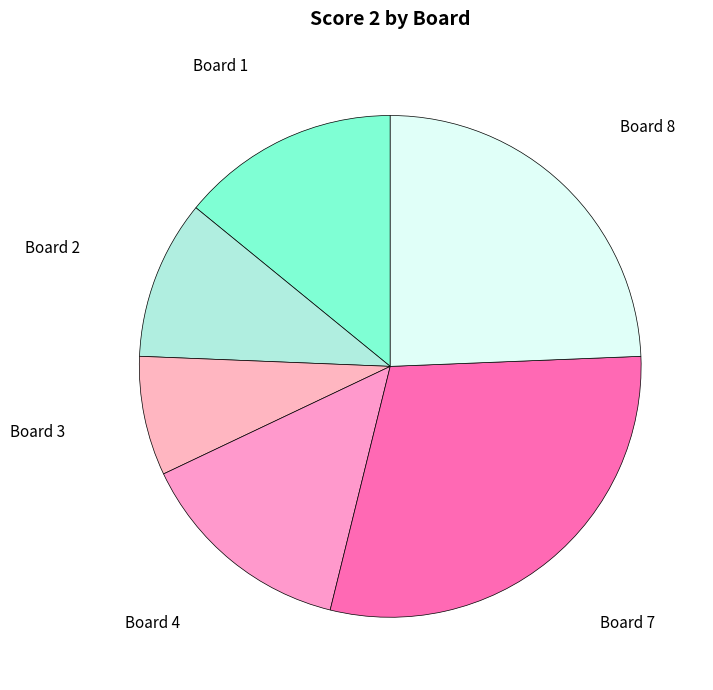

What is the largest slice in the pie chart?

Board 7